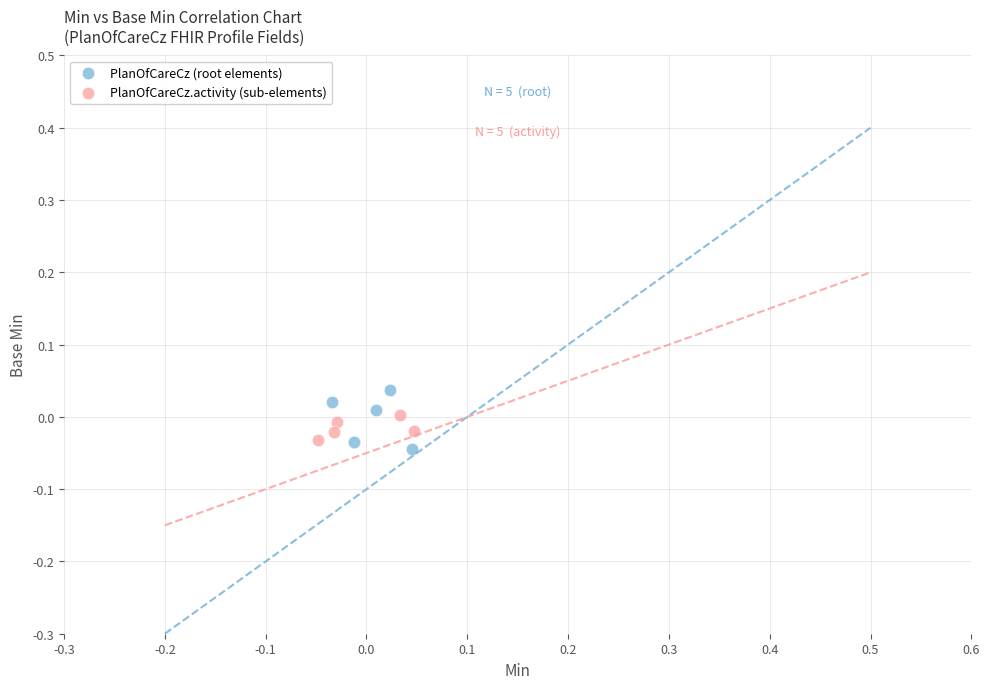

Which series contains the lowest Y value?

PlanOfCareCz (root elements)